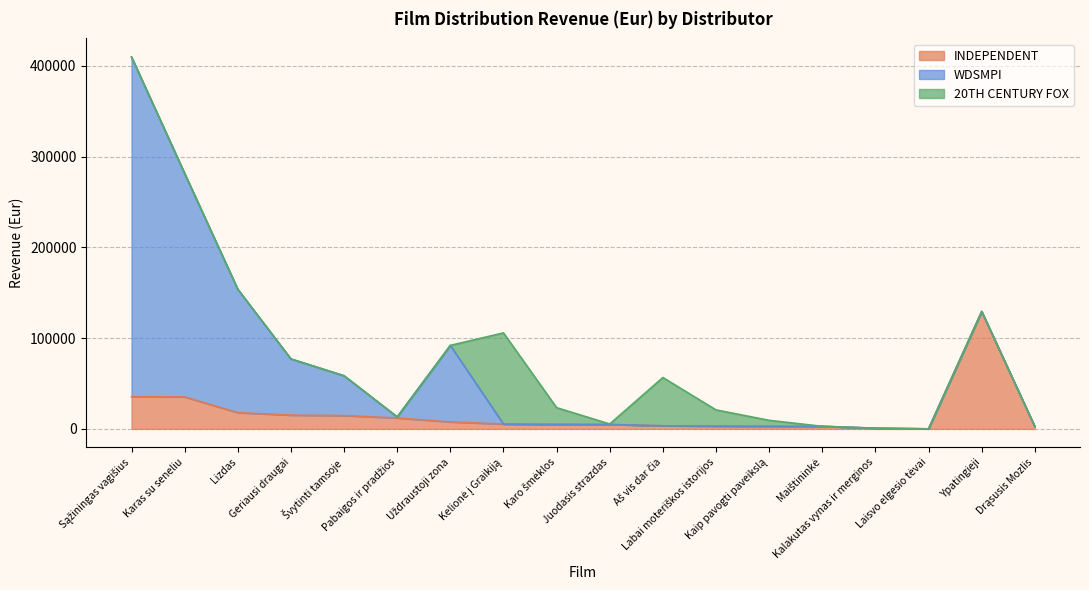

At how many categories does at least one series exceed 31333?

9